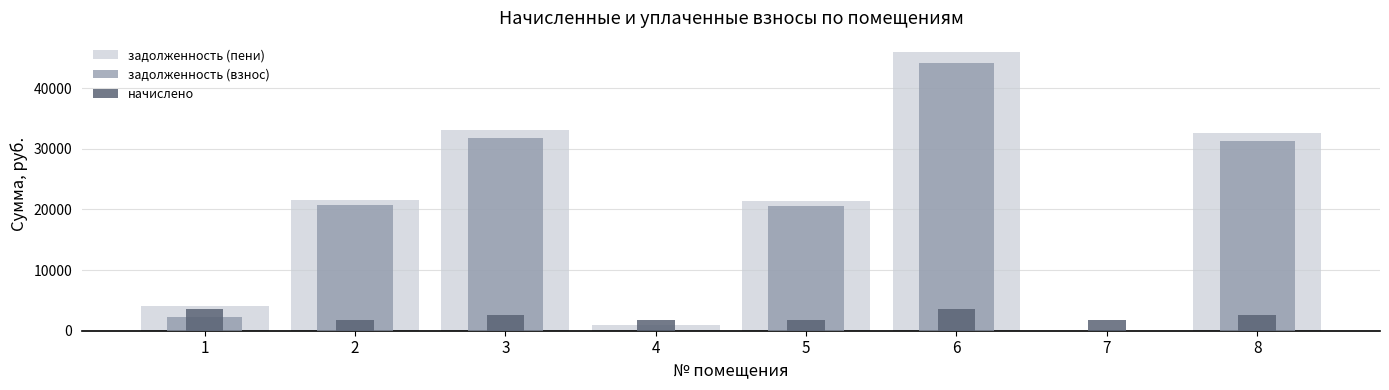

Between 1 and 6, which is larger?

6